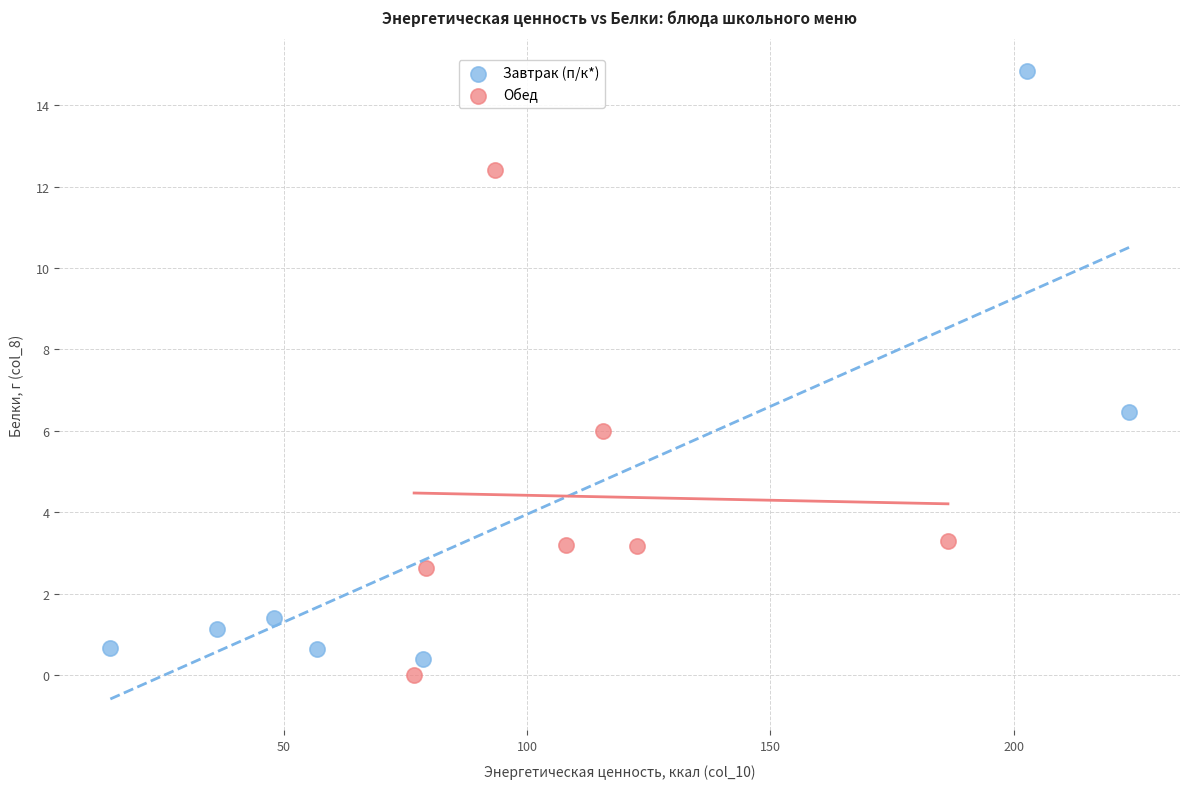

What are all the series names shown in the legend?

Завтрак (п/к*), Обед